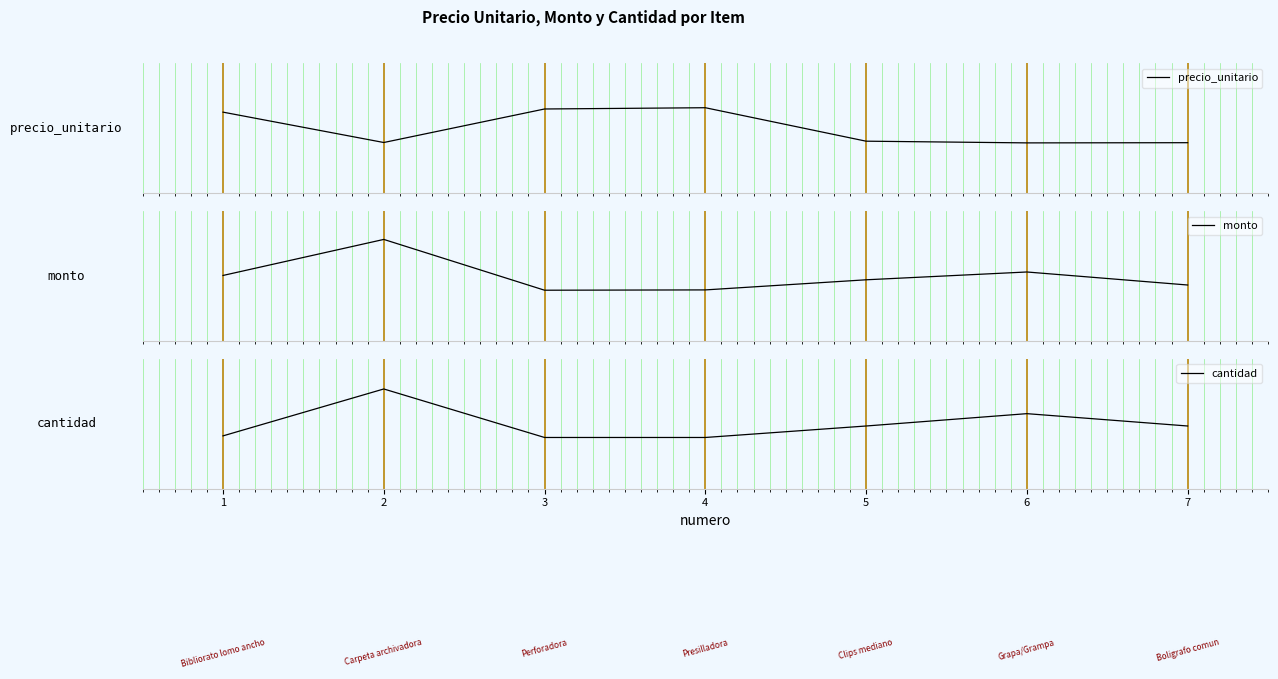

Which series has the largest total across all categories?

cantidad